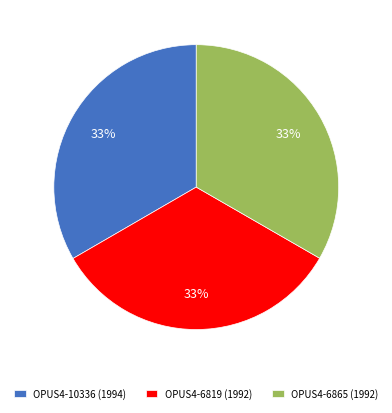

Count the number of slices in the pie.

3